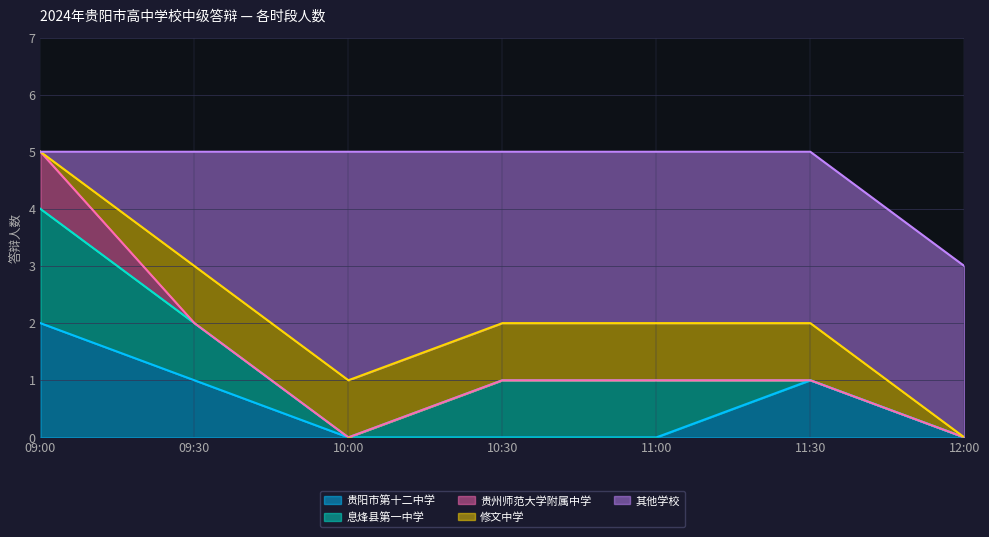

The value at 10:00 is 5. True or false?

True